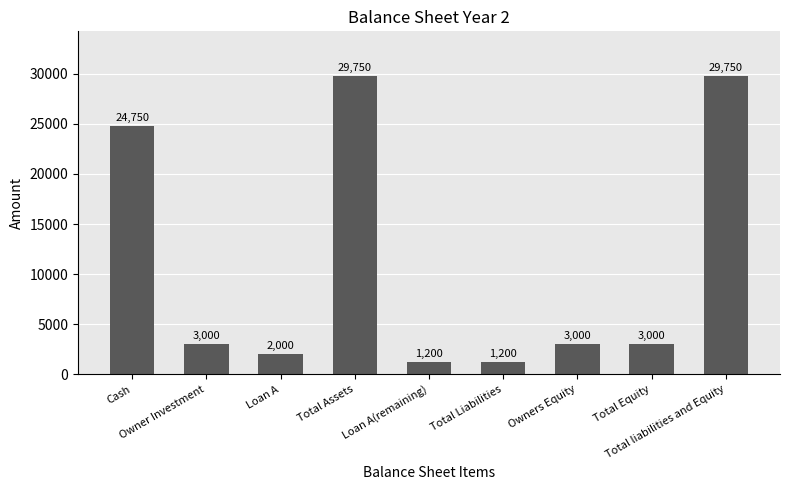

How many categories are shown in the chart?

9